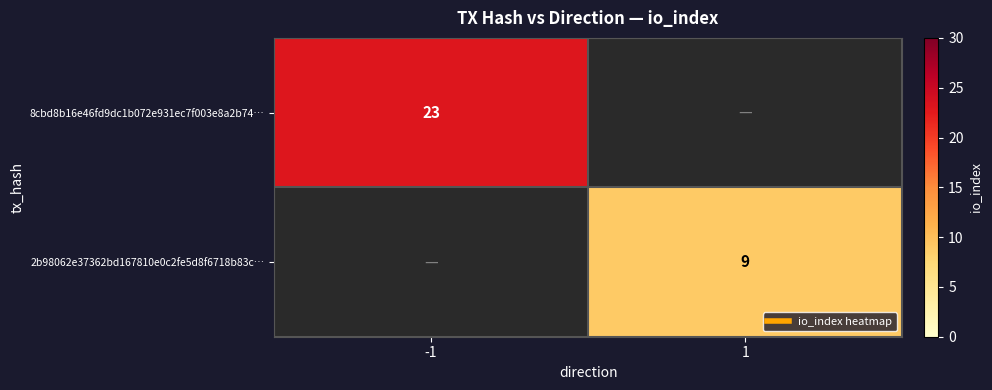

Which has a higher value, 1 or -1?

-1